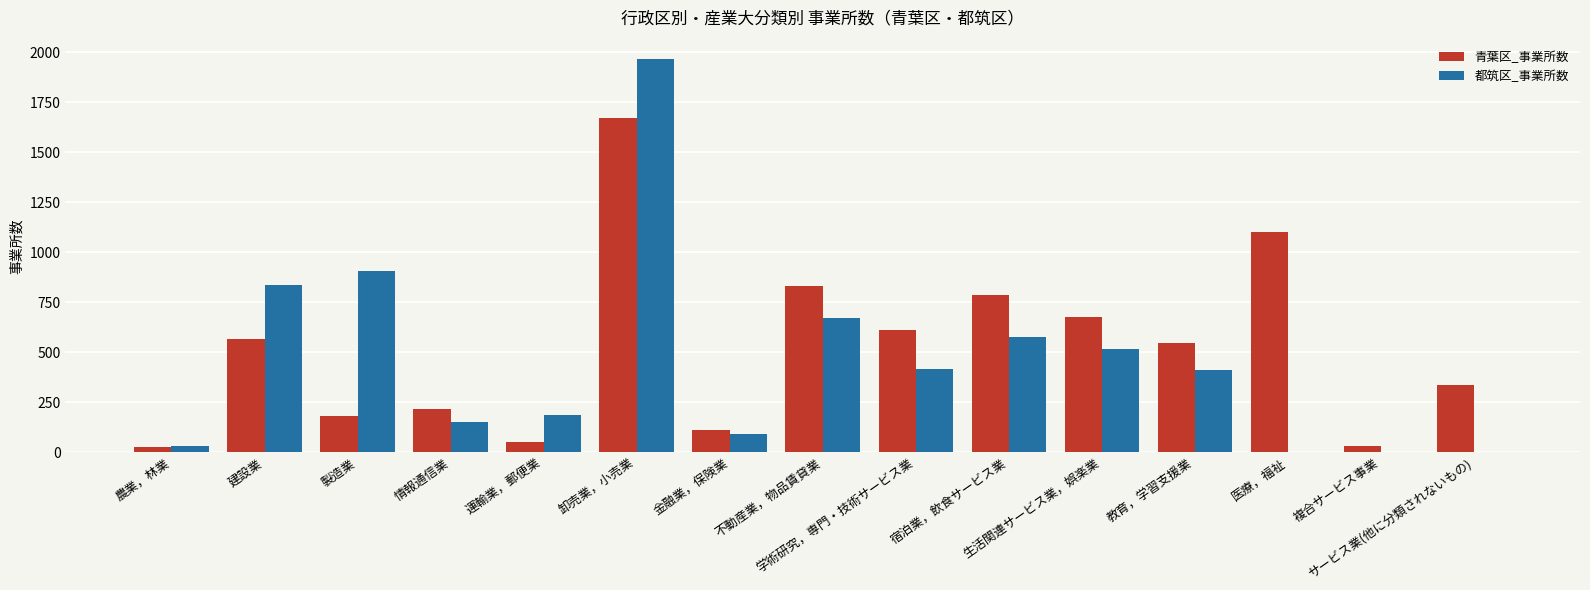

What is the highest value of the 青葉区_事業所数 series?

1669